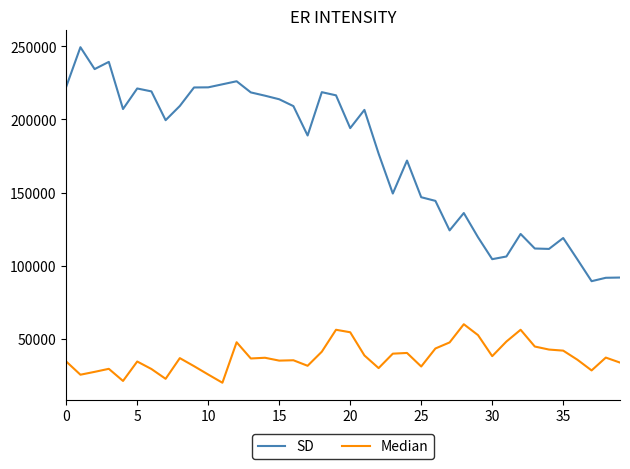

List the series in order of their overall mean, lowest first.

Median, SD